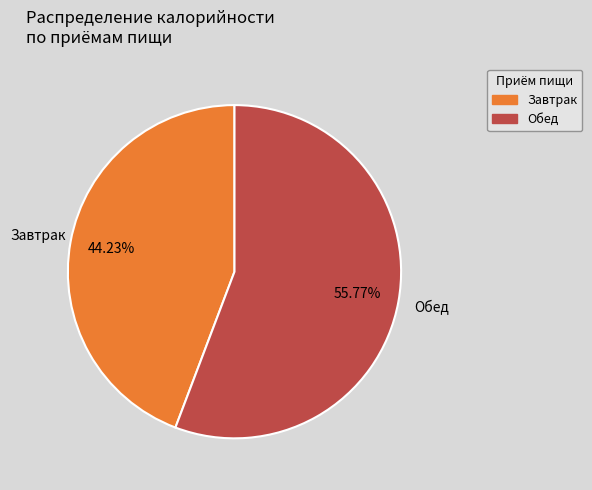

Count the number of slices in the pie.

2